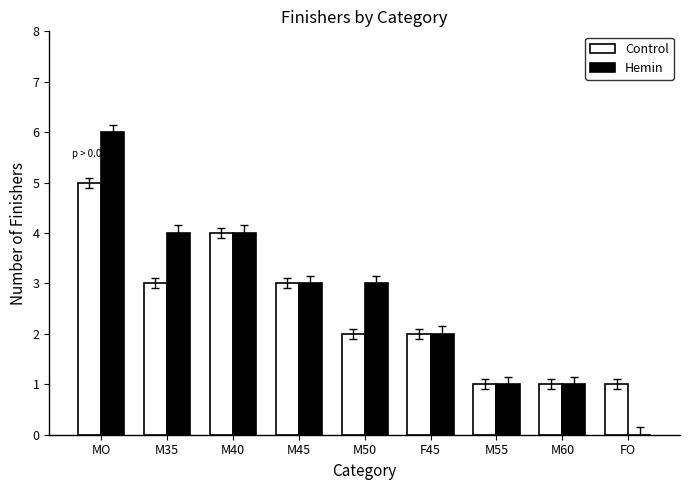

What is the approximate value of Control at M35?

3